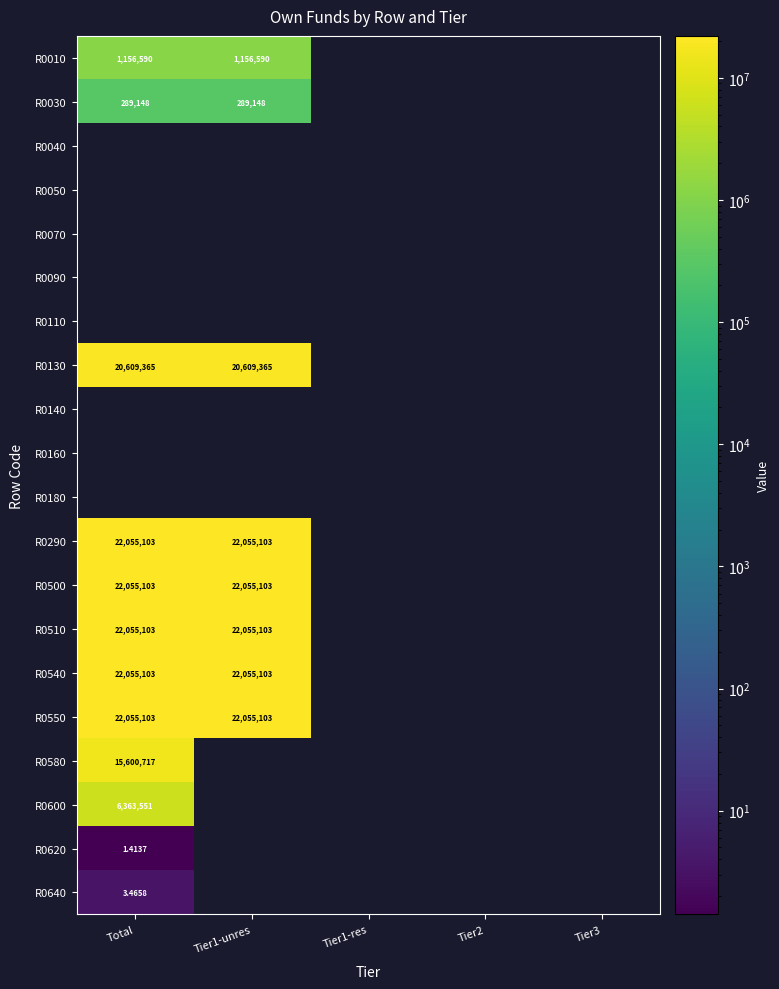

How many series are shown in this chart?

20